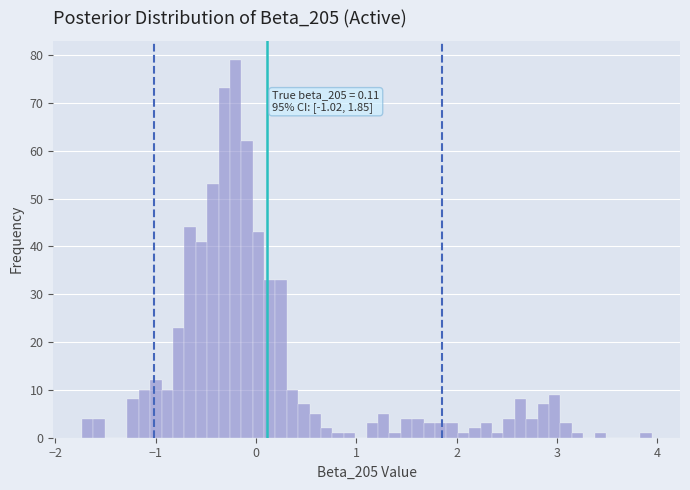

Read against the x-axis, roughly where is the centre of the tallest bar?

-0.2